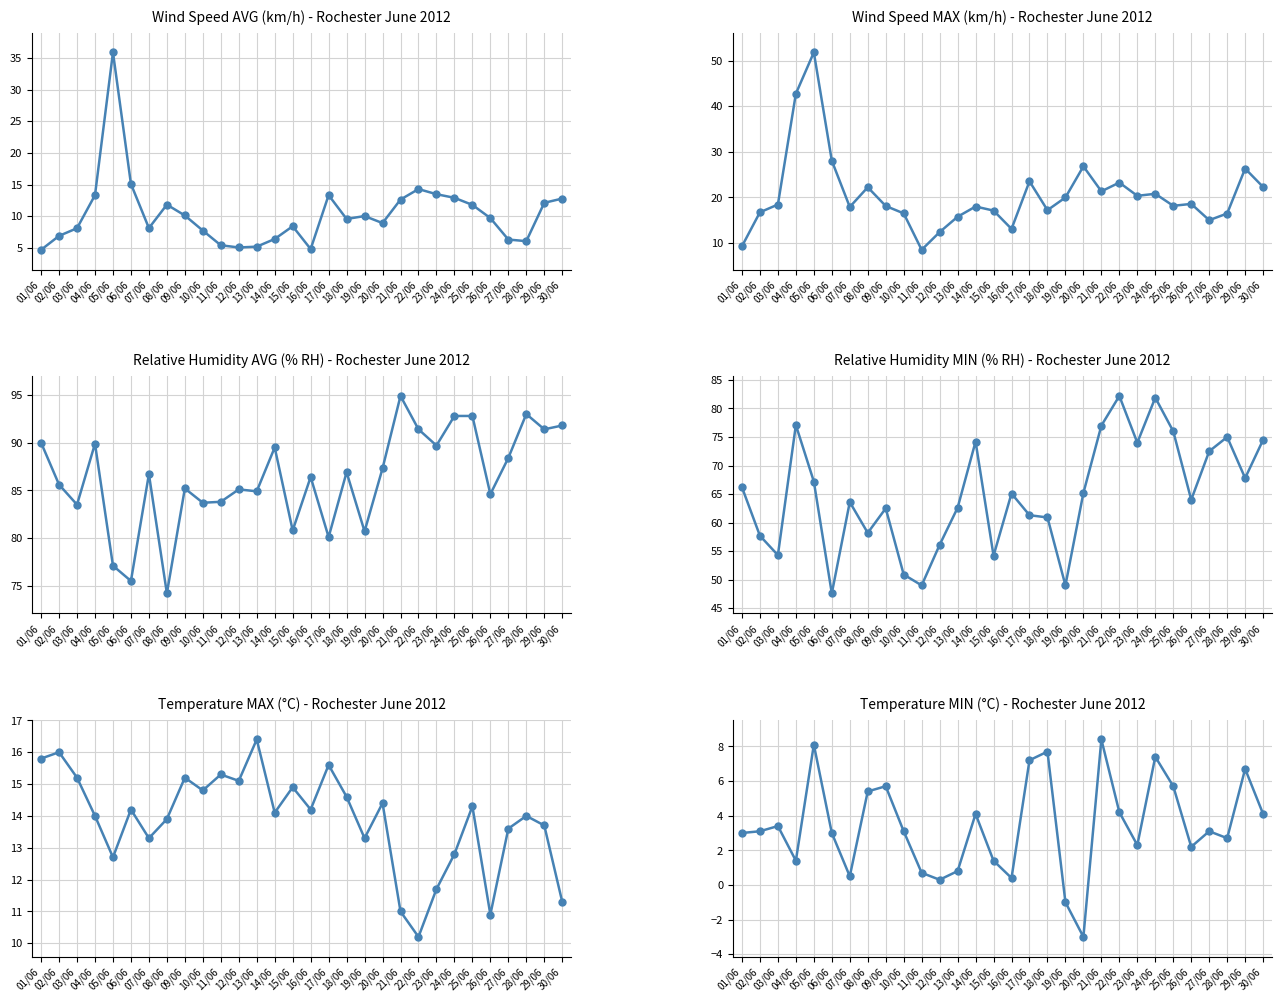

How many data points does each series have?

30